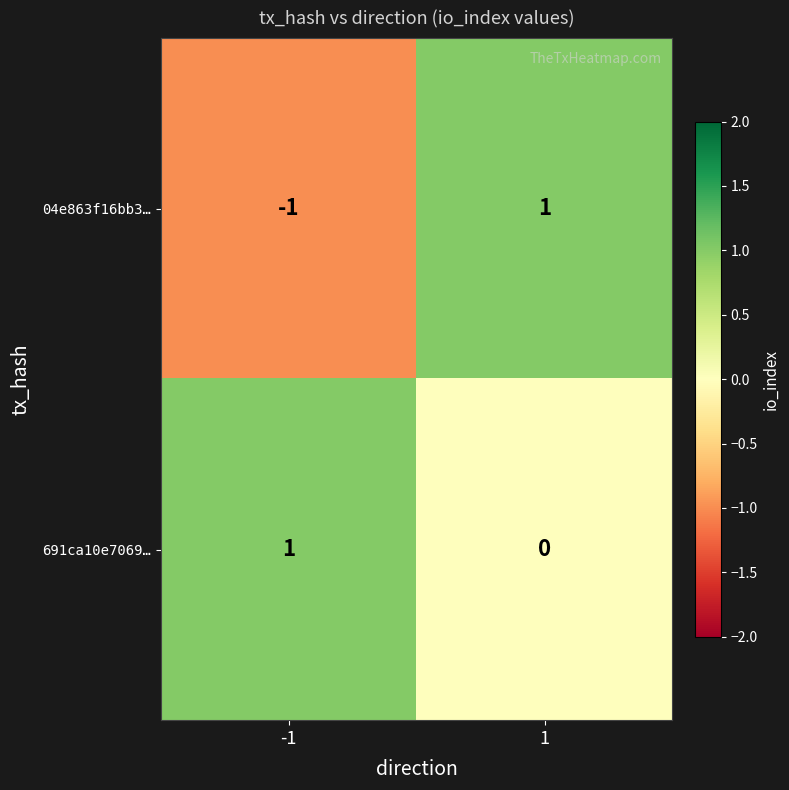

Which series has the largest total across all categories?

691ca10e7069…